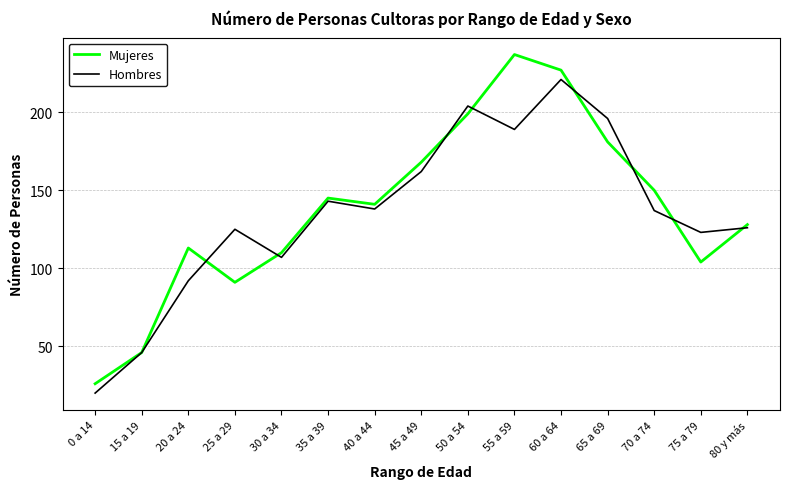

How many lines are shown in the chart?

2